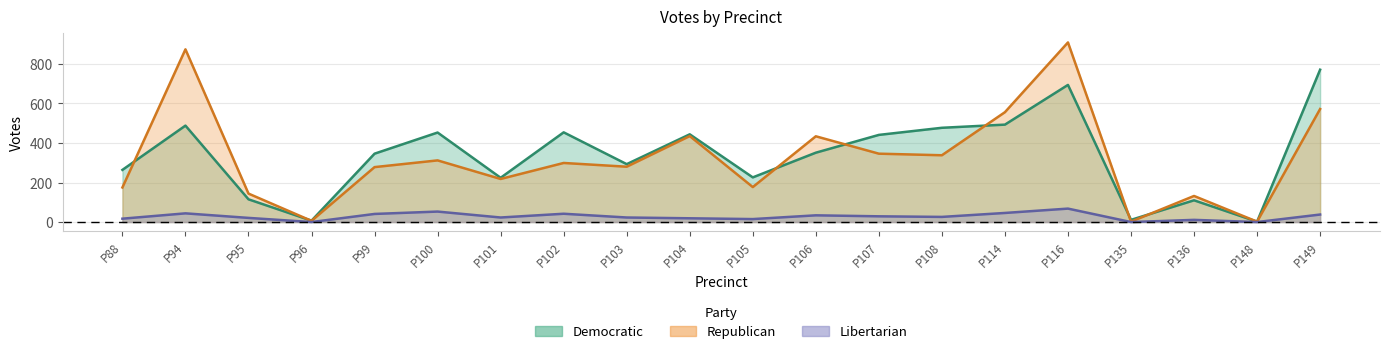

What is the value of the Democratic point at the 11th from the left?

226